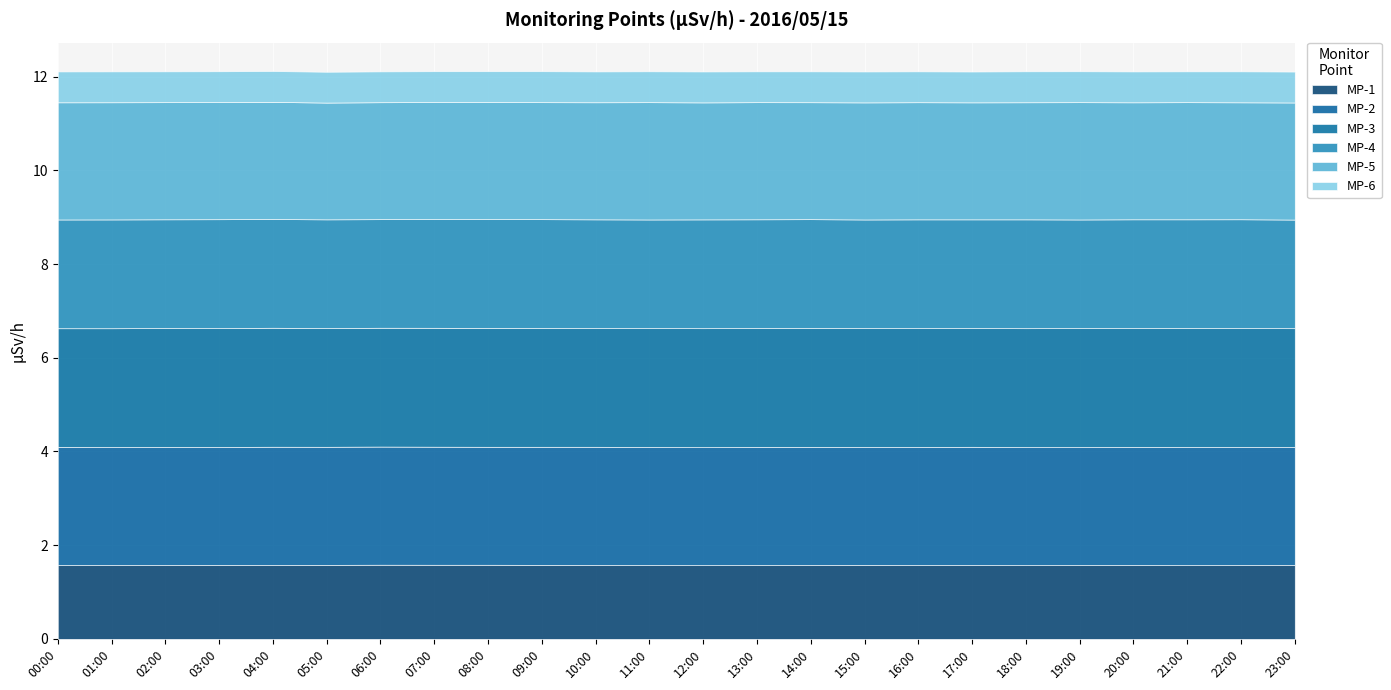

Reading left to right, what are all the values shown in this chart?

MP-1: 00:00=1.6	01:00=1.6	02:00=1.6	03:00=1.6	04:00=1.6	05:00=1.6	06:00=1.6	07:00=1.6	08:00=1.6	09:00=1.6	10:00=1.6	11:00=1.6	12:00=1.6	13:00=1.6	14:00=1.6	15:00=1.6	16:00=1.6	17:00=1.6	18:00=1.6	19:00=1.6	20:00=1.6	21:00=1.6	22:00=1.6	23:00=1.6
MP-2: 00:00=2.5	01:00=2.5	02:00=2.5	03:00=2.5	04:00=2.5	05:00=2.5	06:00=2.5	07:00=2.5	08:00=2.5	09:00=2.5	10:00=2.5	11:00=2.5	12:00=2.5	13:00=2.5	14:00=2.5	15:00=2.5	16:00=2.5	17:00=2.5	18:00=2.5	19:00=2.5	20:00=2.5	21:00=2.5	22:00=2.5	23:00=2.5
MP-3: 00:00=2.5	01:00=2.5	02:00=2.5	03:00=2.5	04:00=2.5	05:00=2.5	06:00=2.5	07:00=2.5	08:00=2.5	09:00=2.5	10:00=2.5	11:00=2.5	12:00=2.5	13:00=2.5	14:00=2.5	15:00=2.5	16:00=2.5	17:00=2.5	18:00=2.5	19:00=2.5	20:00=2.5	21:00=2.5	22:00=2.5	23:00=2.5
MP-4: 00:00=2.3	01:00=2.3	02:00=2.3	03:00=2.3	04:00=2.3	05:00=2.3	06:00=2.3	07:00=2.3	08:00=2.3	09:00=2.3	10:00=2.3	11:00=2.3	12:00=2.3	13:00=2.3	14:00=2.3	15:00=2.3	16:00=2.3	17:00=2.3	18:00=2.3	19:00=2.3	20:00=2.3	21:00=2.3	22:00=2.3	23:00=2.3
MP-5: 00:00=2.5	01:00=2.5	02:00=2.5	03:00=2.5	04:00=2.5	05:00=2.5	06:00=2.5	07:00=2.5	08:00=2.5	09:00=2.5	10:00=2.5	11:00=2.5	12:00=2.5	13:00=2.5	14:00=2.5	15:00=2.5	16:00=2.5	17:00=2.5	18:00=2.5	19:00=2.5	20:00=2.5	21:00=2.5	22:00=2.5	23:00=2.5
MP-6: 00:00=0.7	01:00=0.7	02:00=0.7	03:00=0.7	04:00=0.7	05:00=0.7	06:00=0.7	07:00=0.7	08:00=0.7	09:00=0.7	10:00=0.7	11:00=0.7	12:00=0.7	13:00=0.7	14:00=0.7	15:00=0.7	16:00=0.7	17:00=0.7	18:00=0.7	19:00=0.7	20:00=0.7	21:00=0.7	22:00=0.7	23:00=0.7